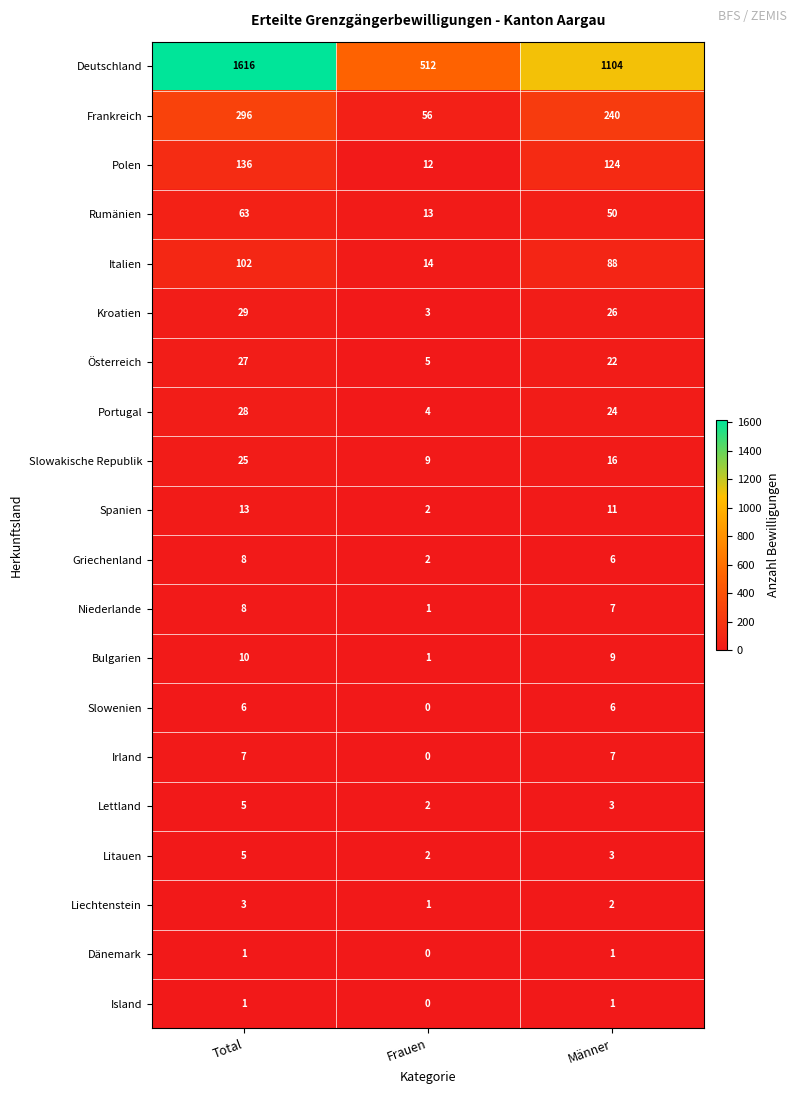

How many values in Dänemark are above zero?

2